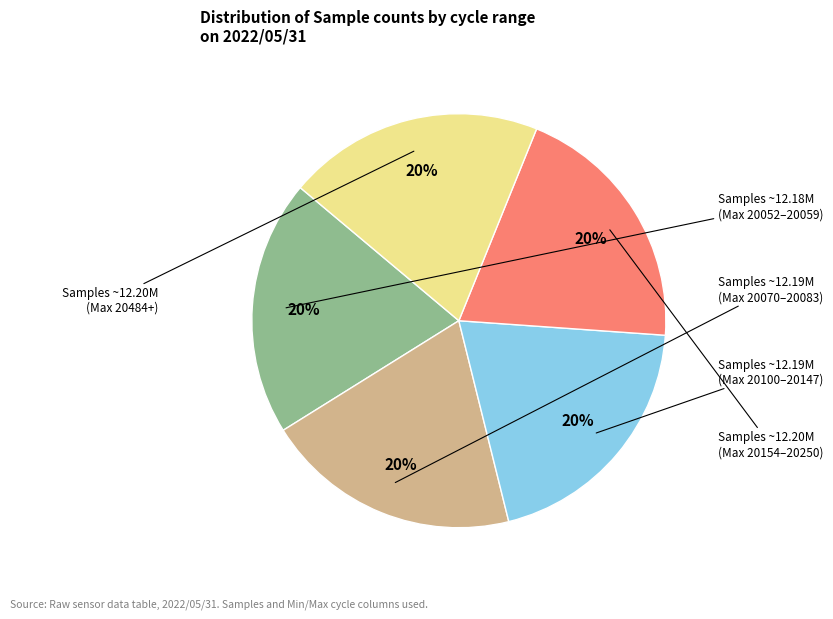

To the nearest percent, what is the average slice percentage?

20%